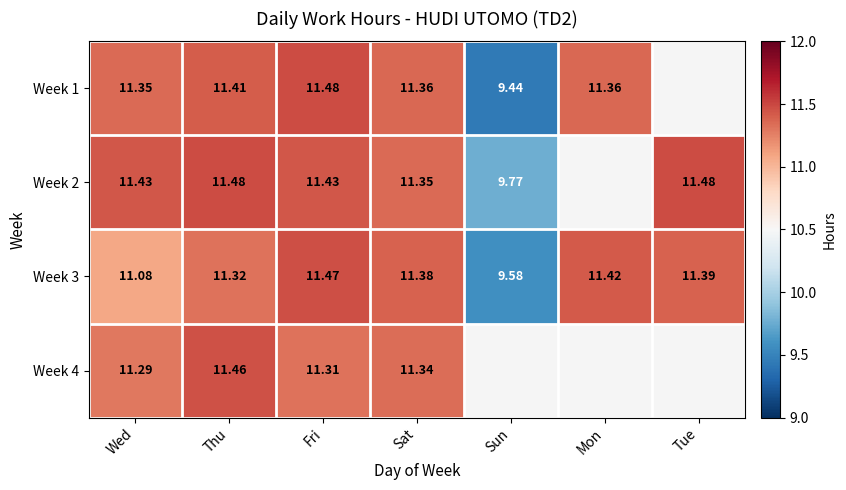

Is the value of Week 2 at Tue greater than the value of Week 1 at Thu?

Yes